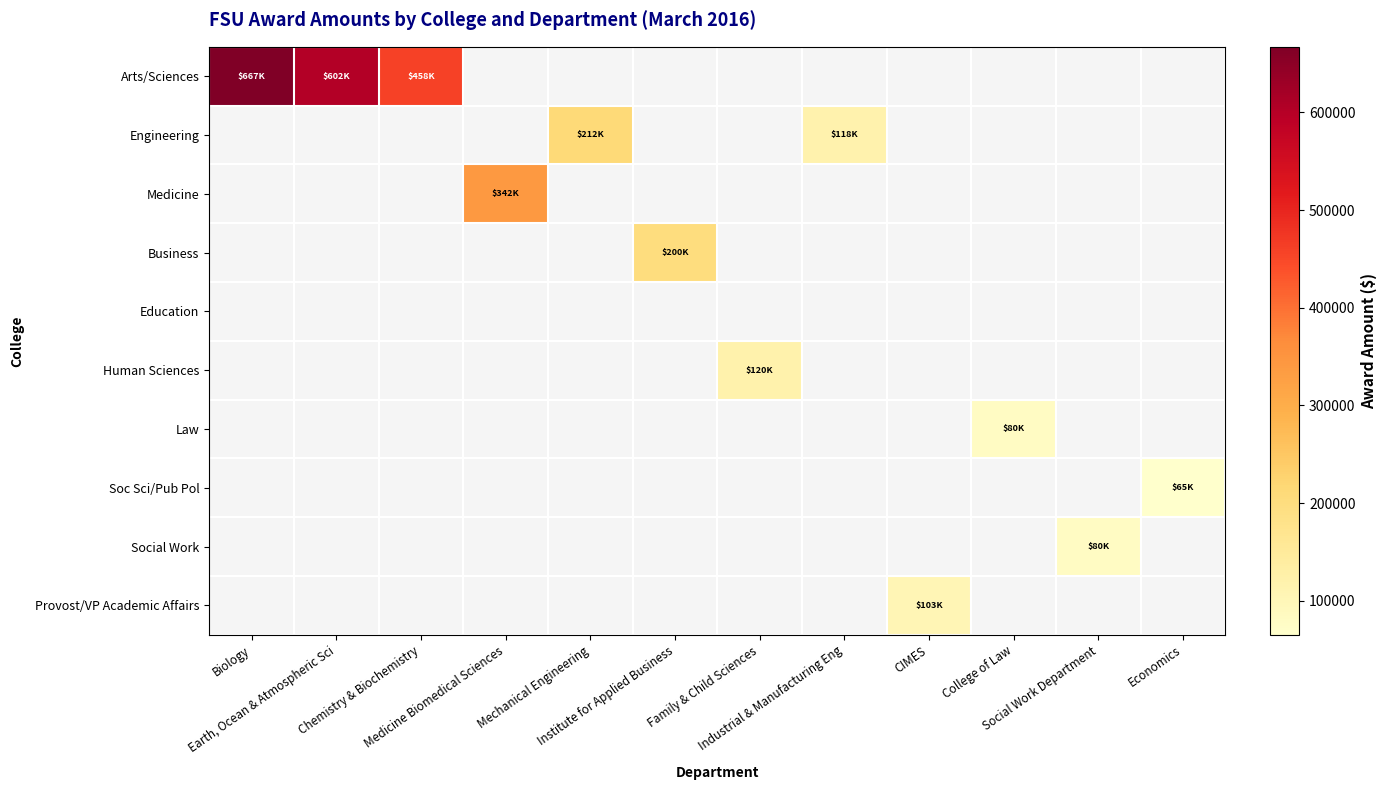

Reading left to right, extract all data points from this chart.

Arts/Sciences: Biology=667108.3	Earth, Ocean & Atmospheric Sci=601792.2	Chemistry & Biochemistry=458427.0	Medicine Biomedical Sciences=0.0	Mechanical Engineering=0.0	Institute for Applied Business=0.0	Family & Child Sciences=0.0	Industrial & Manufacturing Eng=0.0	CIMES=0.0	College of Law=0.0	Social Work Department=0.0	Economics=0.0
Engineering: Biology=0.0	Earth, Ocean & Atmospheric Sci=0.0	Chemistry & Biochemistry=0.0	Medicine Biomedical Sciences=0.0	Mechanical Engineering=211779.0	Institute for Applied Business=0.0	Family & Child Sciences=0.0	Industrial & Manufacturing Eng=117730.0	CIMES=0.0	College of Law=0.0	Social Work Department=0.0	Economics=0.0
Medicine: Biology=0.0	Earth, Ocean & Atmospheric Sci=0.0	Chemistry & Biochemistry=0.0	Medicine Biomedical Sciences=341849.0	Mechanical Engineering=0.0	Institute for Applied Business=0.0	Family & Child Sciences=0.0	Industrial & Manufacturing Eng=0.0	CIMES=0.0	College of Law=0.0	Social Work Department=0.0	Economics=0.0
Business: Biology=0.0	Earth, Ocean & Atmospheric Sci=0.0	Chemistry & Biochemistry=0.0	Medicine Biomedical Sciences=0.0	Mechanical Engineering=0.0	Institute for Applied Business=200000.0	Family & Child Sciences=0.0	Industrial & Manufacturing Eng=0.0	CIMES=0.0	College of Law=0.0	Social Work Department=0.0	Economics=0.0
Education: Biology=0.0	Earth, Ocean & Atmospheric Sci=0.0	Chemistry & Biochemistry=0.0	Medicine Biomedical Sciences=0.0	Mechanical Engineering=0.0	Institute for Applied Business=0.0	Family & Child Sciences=0.0	Industrial & Manufacturing Eng=0.0	CIMES=0.0	College of Law=0.0	Social Work Department=0.0	Economics=0.0
Human Sciences: Biology=0.0	Earth, Ocean & Atmospheric Sci=0.0	Chemistry & Biochemistry=0.0	Medicine Biomedical Sciences=0.0	Mechanical Engineering=0.0	Institute for Applied Business=0.0	Family & Child Sciences=120495.0	Industrial & Manufacturing Eng=0.0	CIMES=0.0	College of Law=0.0	Social Work Department=0.0	Economics=0.0
Law: Biology=0.0	Earth, Ocean & Atmospheric Sci=0.0	Chemistry & Biochemistry=0.0	Medicine Biomedical Sciences=0.0	Mechanical Engineering=0.0	Institute for Applied Business=0.0	Family & Child Sciences=0.0	Industrial & Manufacturing Eng=0.0	CIMES=0.0	College of Law=80000.0	Social Work Department=0.0	Economics=0.0
Soc Sci/Pub Pol: Biology=0.0	Earth, Ocean & Atmospheric Sci=0.0	Chemistry & Biochemistry=0.0	Medicine Biomedical Sciences=0.0	Mechanical Engineering=0.0	Institute for Applied Business=0.0	Family & Child Sciences=0.0	Industrial & Manufacturing Eng=0.0	CIMES=0.0	College of Law=0.0	Social Work Department=0.0	Economics=65133.9
Social Work: Biology=0.0	Earth, Ocean & Atmospheric Sci=0.0	Chemistry & Biochemistry=0.0	Medicine Biomedical Sciences=0.0	Mechanical Engineering=0.0	Institute for Applied Business=0.0	Family & Child Sciences=0.0	Industrial & Manufacturing Eng=0.0	CIMES=0.0	College of Law=0.0	Social Work Department=80000.0	Economics=0.0
Provost/VP Academic Affairs: Biology=0.0	Earth, Ocean & Atmospheric Sci=0.0	Chemistry & Biochemistry=0.0	Medicine Biomedical Sciences=0.0	Mechanical Engineering=0.0	Institute for Applied Business=0.0	Family & Child Sciences=0.0	Industrial & Manufacturing Eng=0.0	CIMES=103199.5	College of Law=0.0	Social Work Department=0.0	Economics=0.0